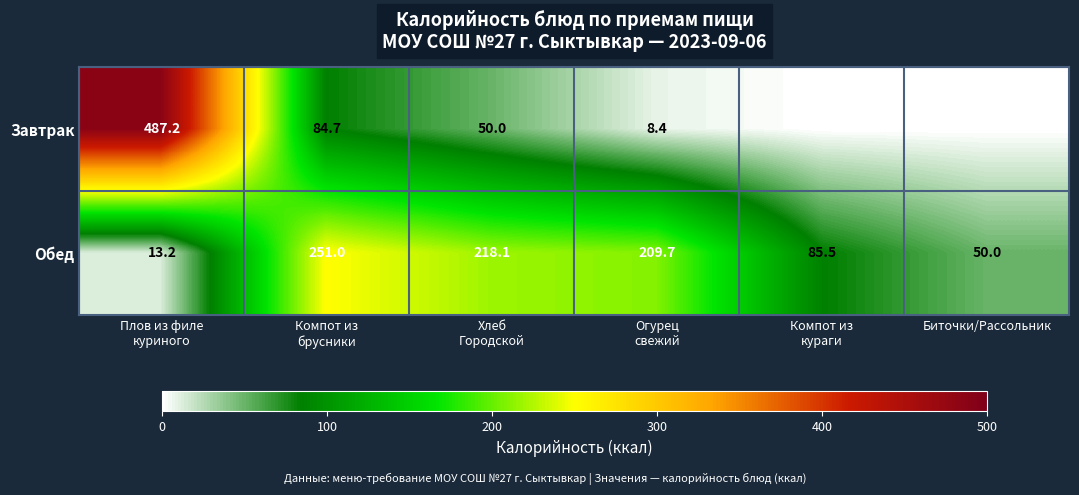

The Обед series shows 10.6 at Биточки/Рассольник. True or false?

False